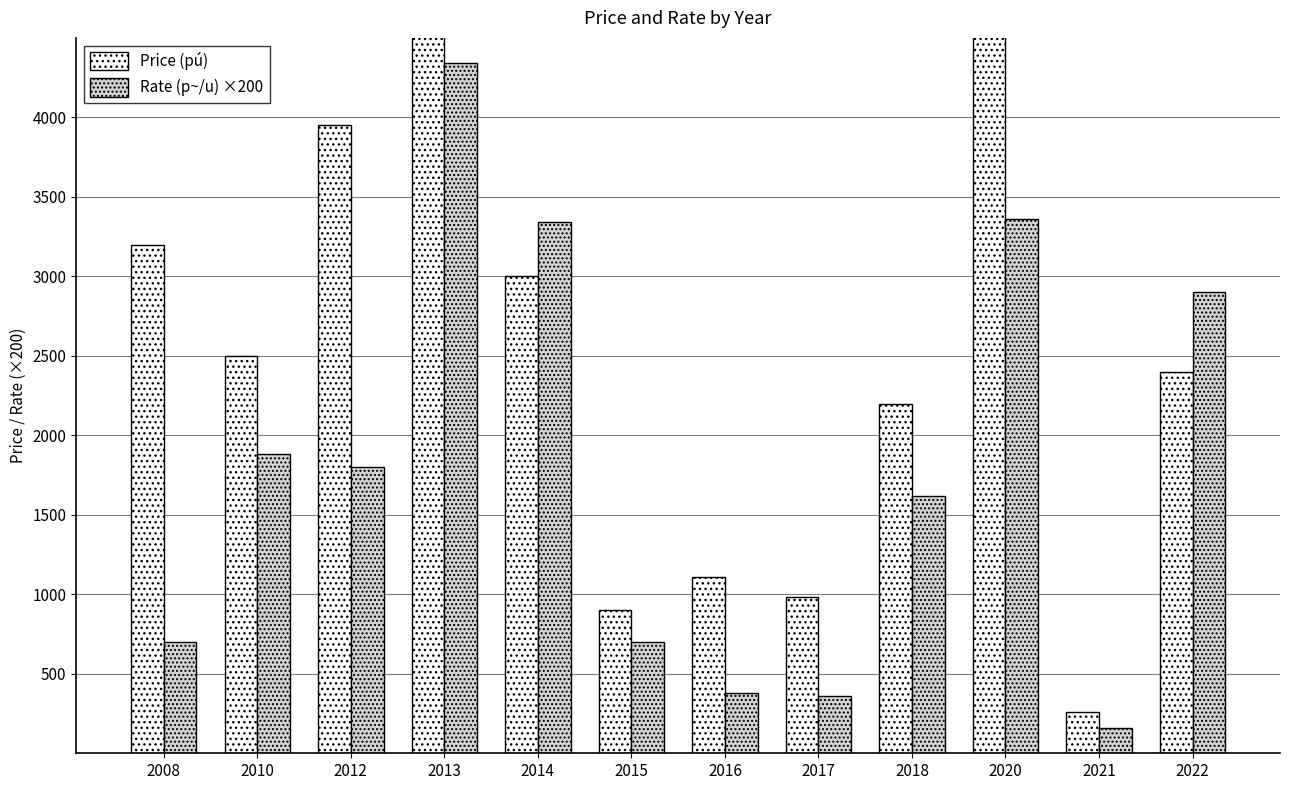

What is the value of the Rate (p~/u) ×200 bar at the 3rd from the left?

1800